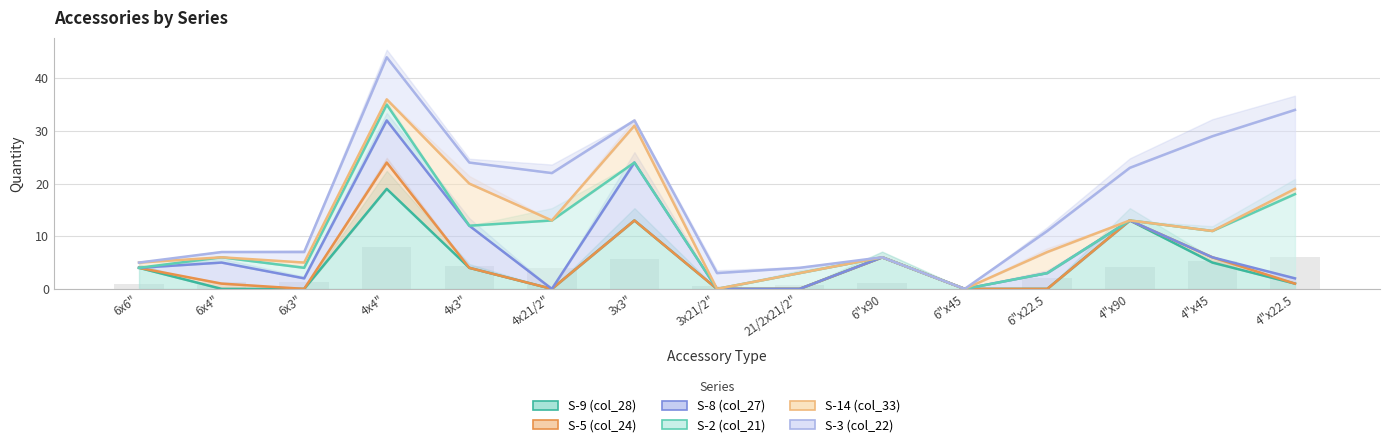

Is the value of S-14 (col_33) at 4"x45 greater than the value of S-5 (col_24) at 3x3"?

No